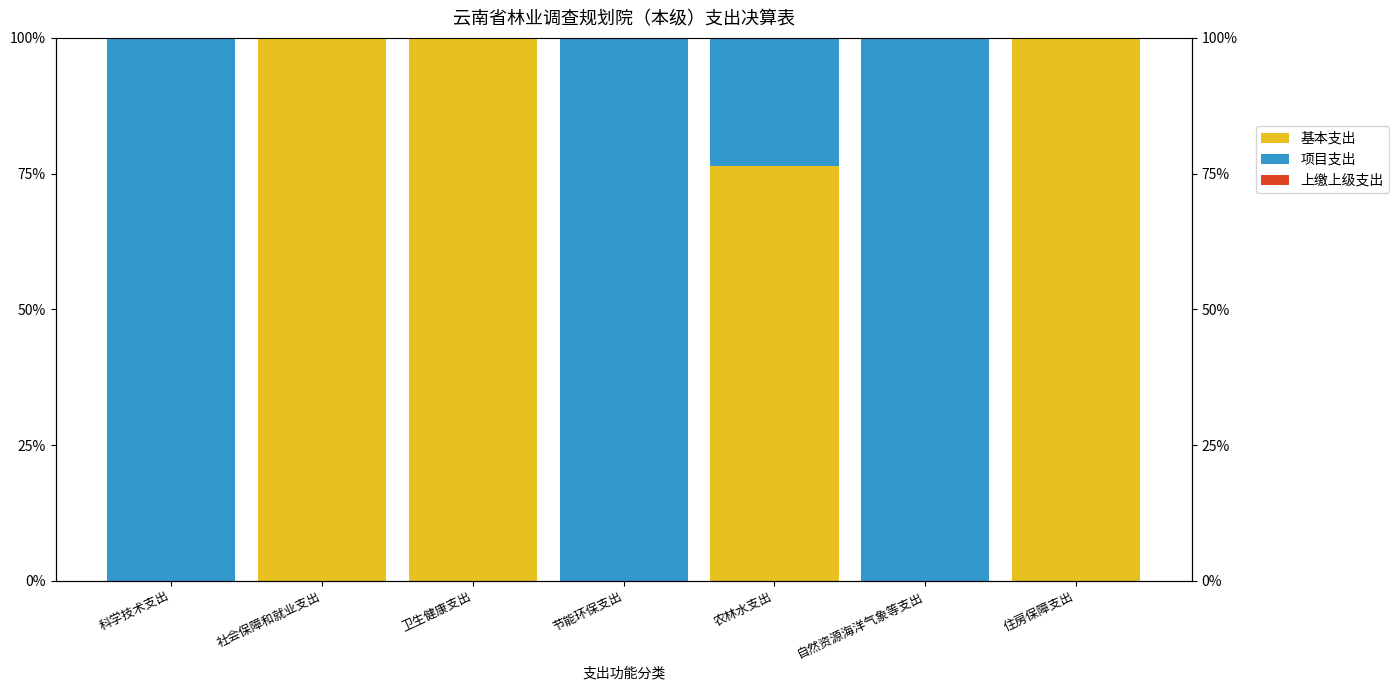

Reading left to right, list all the values displayed in this chart.

基本支出: 科学技术支出=0.0	社会保障和就业支出=100.0	卫生健康支出=100.0	节能环保支出=0.0	农林水支出=76.4	自然资源海洋气象等支出=0.0	住房保障支出=100.0
项目支出: 科学技术支出=100.0	社会保障和就业支出=0.0	卫生健康支出=0.0	节能环保支出=100.0	农林水支出=23.6	自然资源海洋气象等支出=100.0	住房保障支出=0.0
上缴上级支出: 科学技术支出=0.0	社会保障和就业支出=0.0	卫生健康支出=0.0	节能环保支出=0.0	农林水支出=0.0	自然资源海洋气象等支出=0.0	住房保障支出=0.0